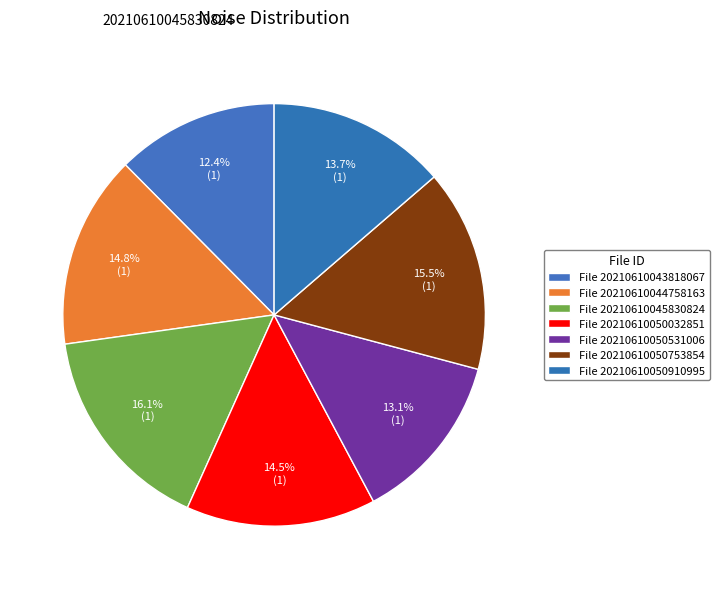

How many slices are in this pie chart?

7